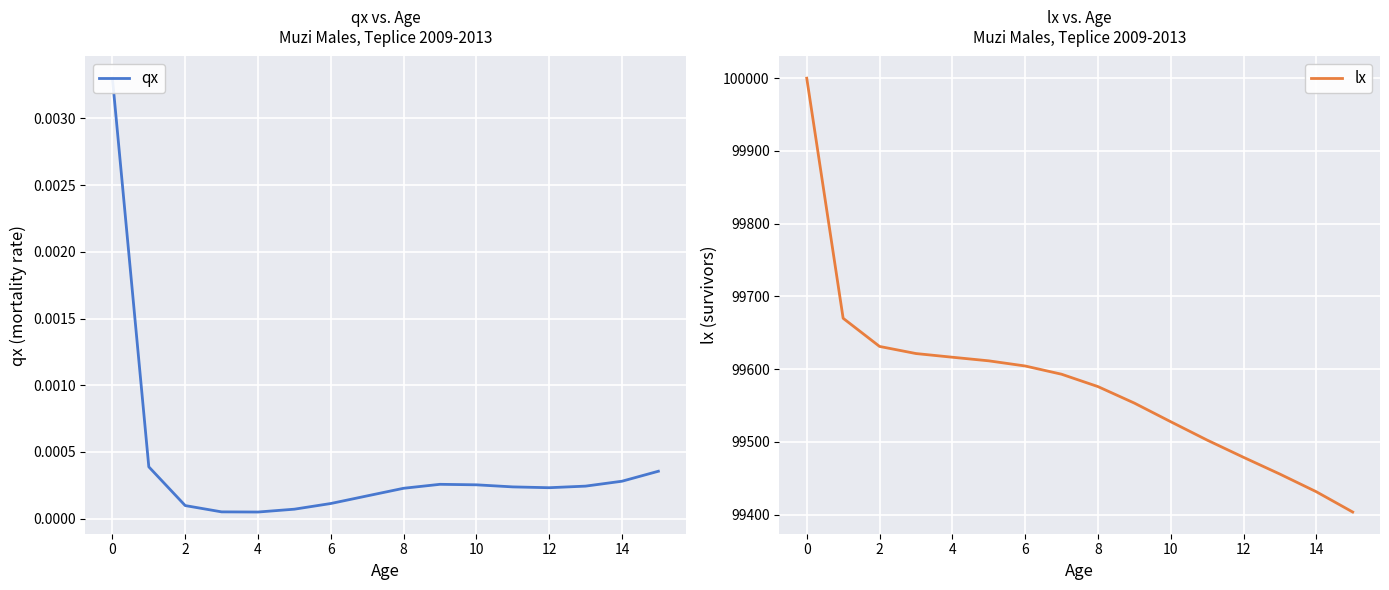

Is this an area chart (filled region under the line)?

No